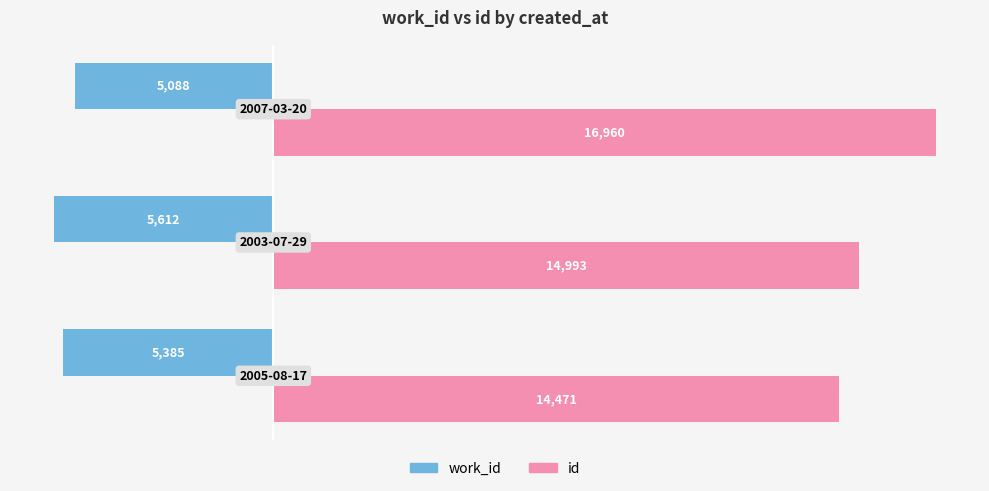

What is the difference between the maximum and minimum values in the work_id series?

524